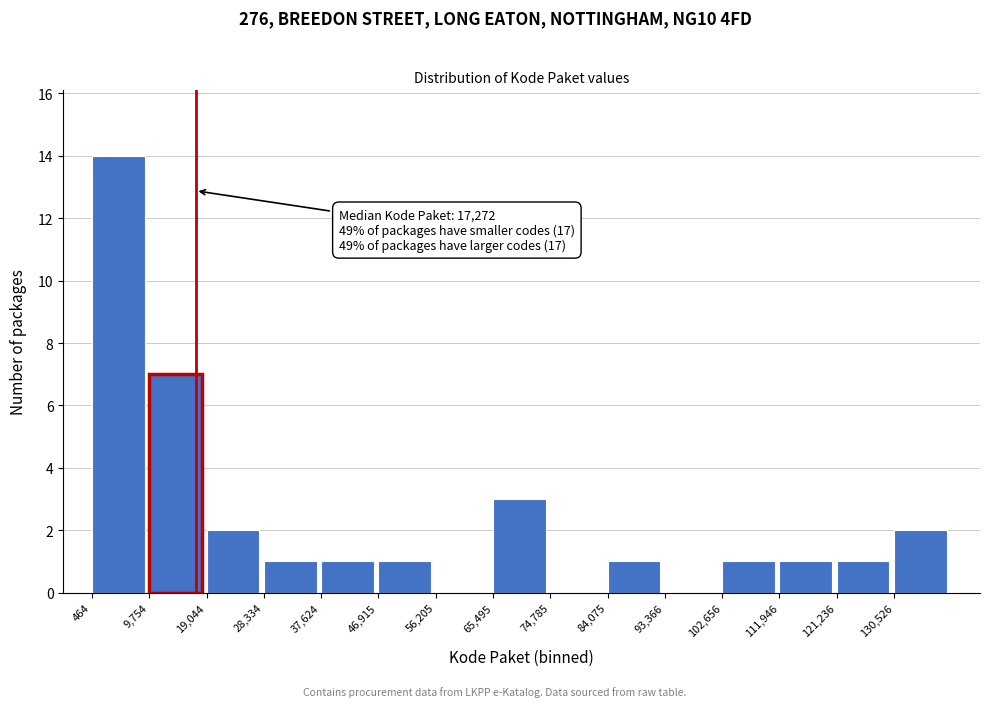

Which range on the x-axis has the tallest bar?

0 to 10000